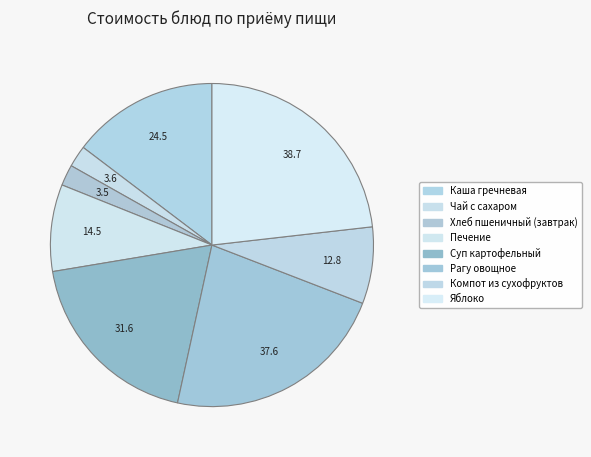

Approximately how many times larger is the value at Яблоко compared to Компот из сухофруктов?

3.0